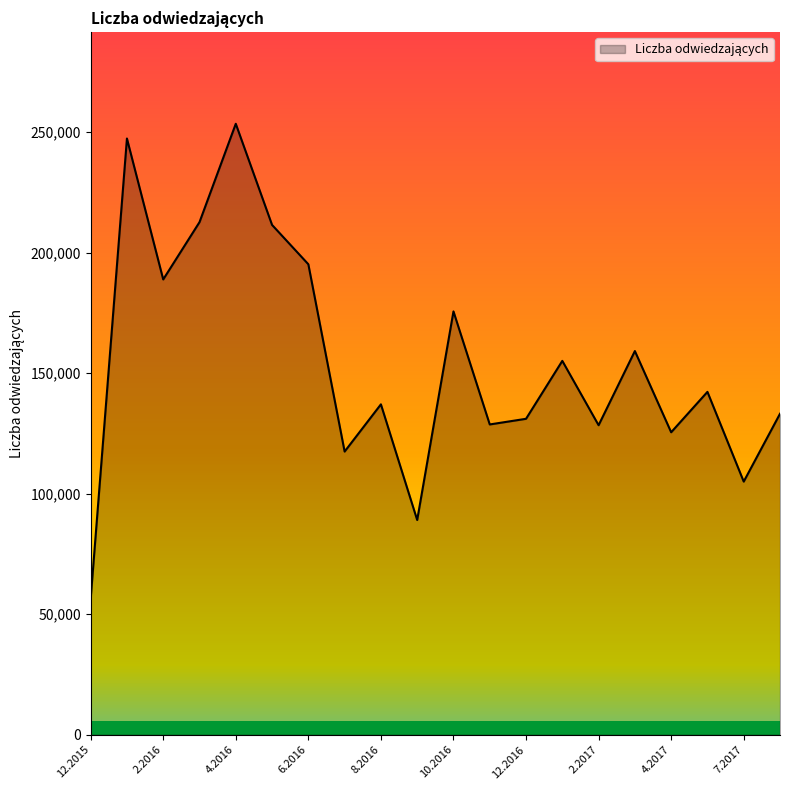

What is the minimum value shown in the chart?

56318